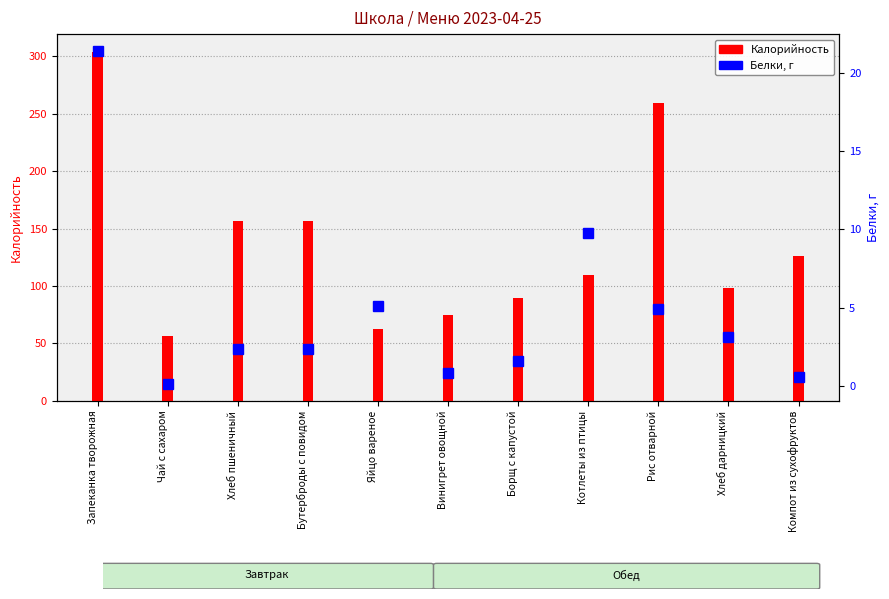

What is the label of the 9th bar from the right?

Хлеб пшеничный